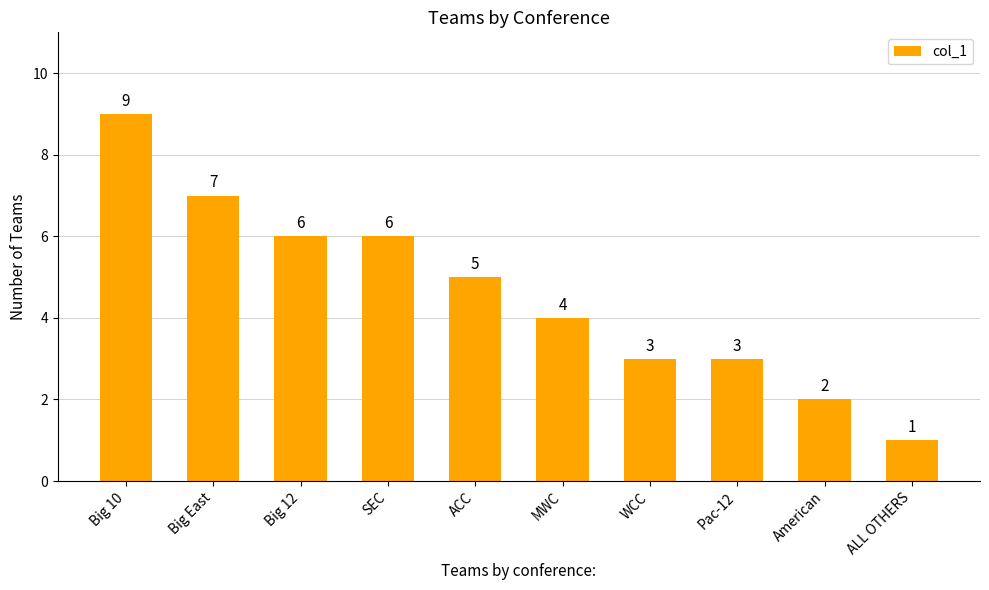

How many bars are there in total?

10